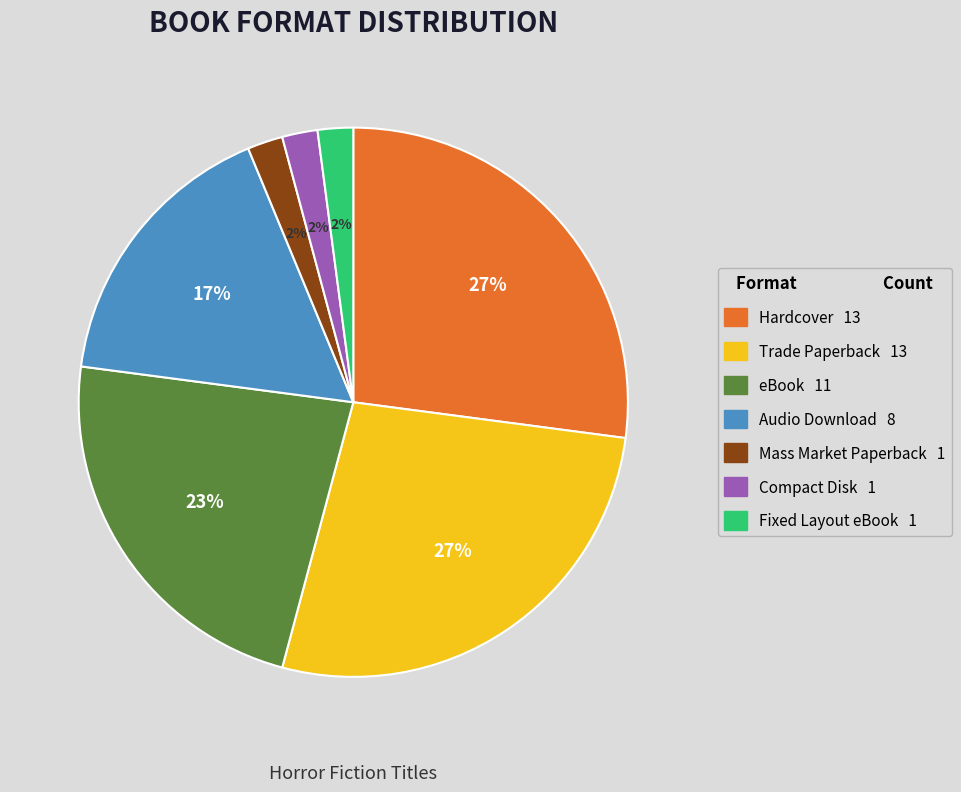

To the nearest percent, what percentage of the pie is Compact Disk?

2%